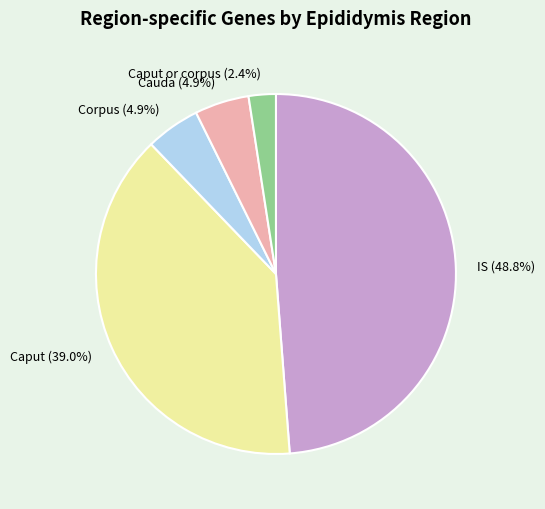

How much of the chart is everything except Caput (39.0%)?

61.0%